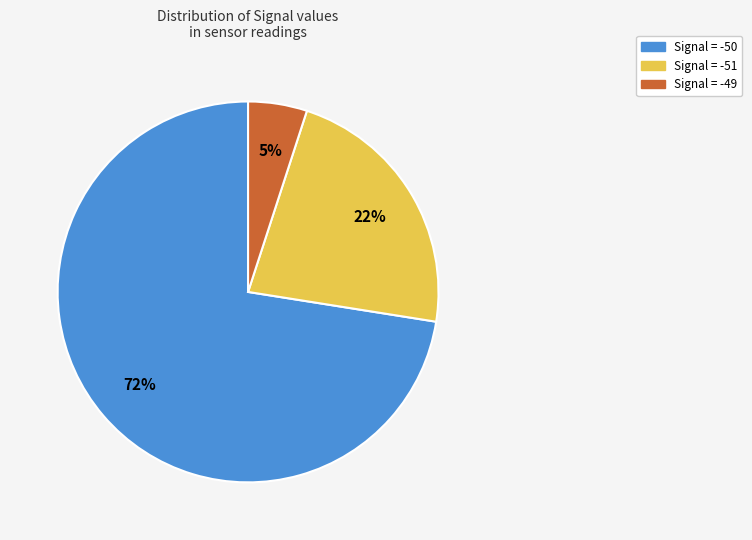

Is there any slice that represents more than half of the pie?

Yes